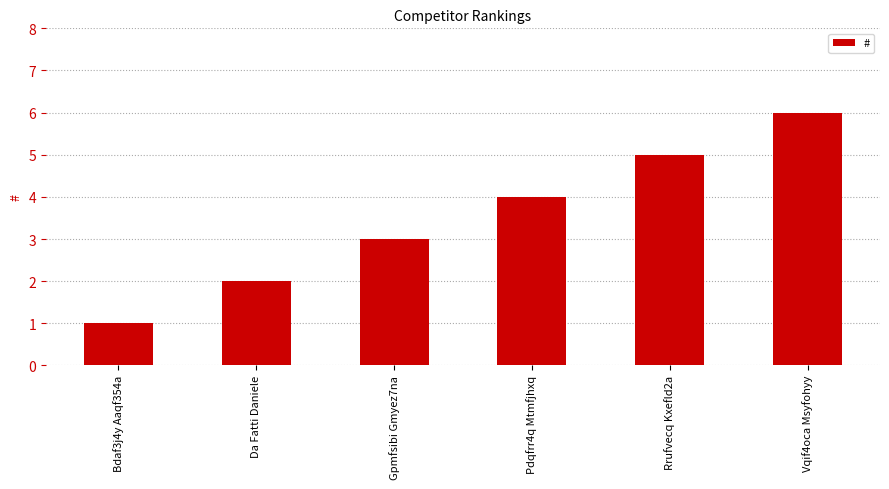

Are the bars horizontal?

No